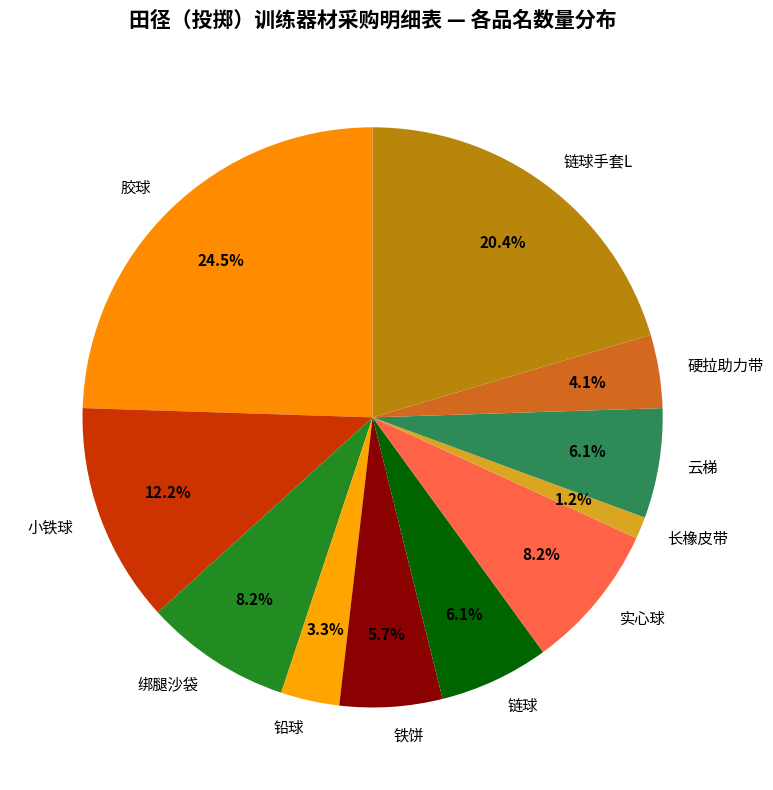

Is the sum of 小铁球 and 硬拉助力带 greater than half?

No